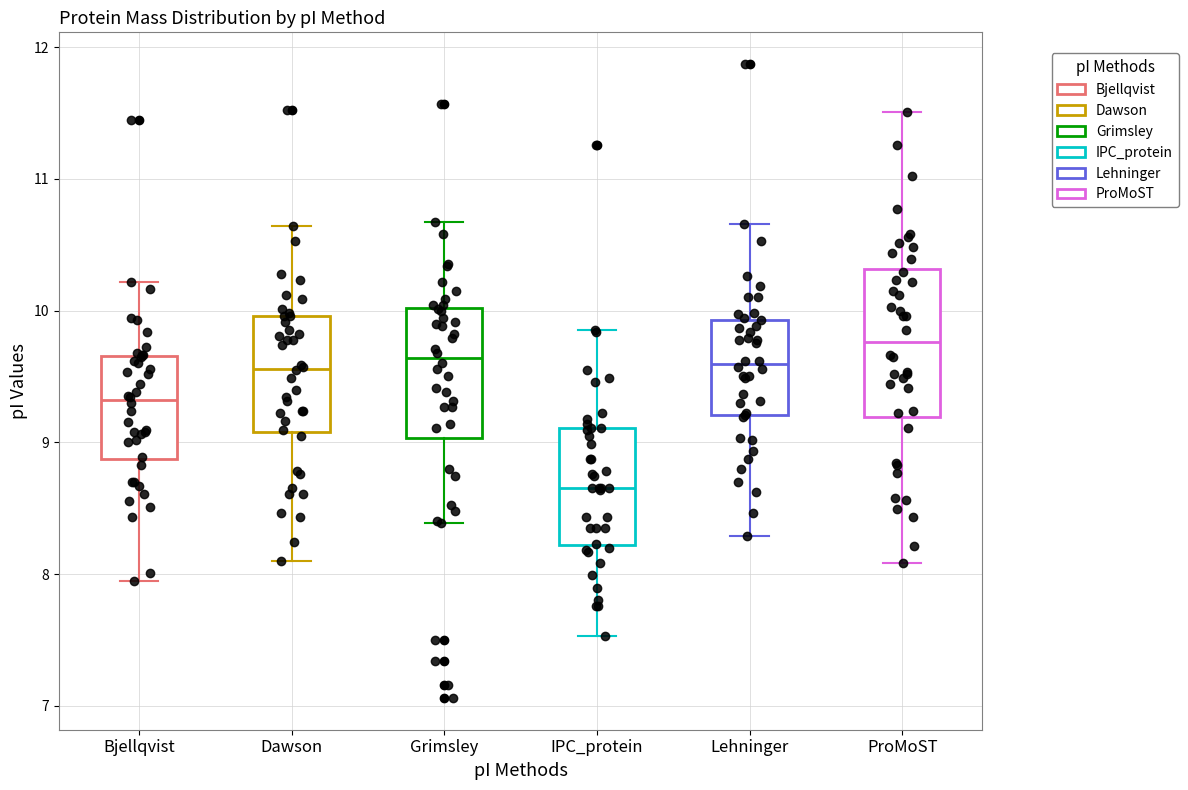

Reading left to right, transcribe this box plot: for each box, give where its median line is, the range the box spans, and where its two whiskers end, as read against the y-axis. The values are not printed on the chart, so give them approximately, as read against the axis.

Bjellqvist: median 9.3, box 8.9 to 9.7, whiskers 8.0 to 10.2
Dawson: median 9.6, box 9.1 to 10.0, whiskers 8.1 to 10.6
Grimsley: median 9.6, box 9.0 to 10.0, whiskers 8.4 to 10.7
IPC_protein: median 8.7, box 8.2 to 9.1, whiskers 7.5 to 9.9
Lehninger: median 9.6, box 9.2 to 9.9, whiskers 8.3 to 10.7
ProMoST: median 9.8, box 9.2 to 10.3, whiskers 8.1 to 11.5